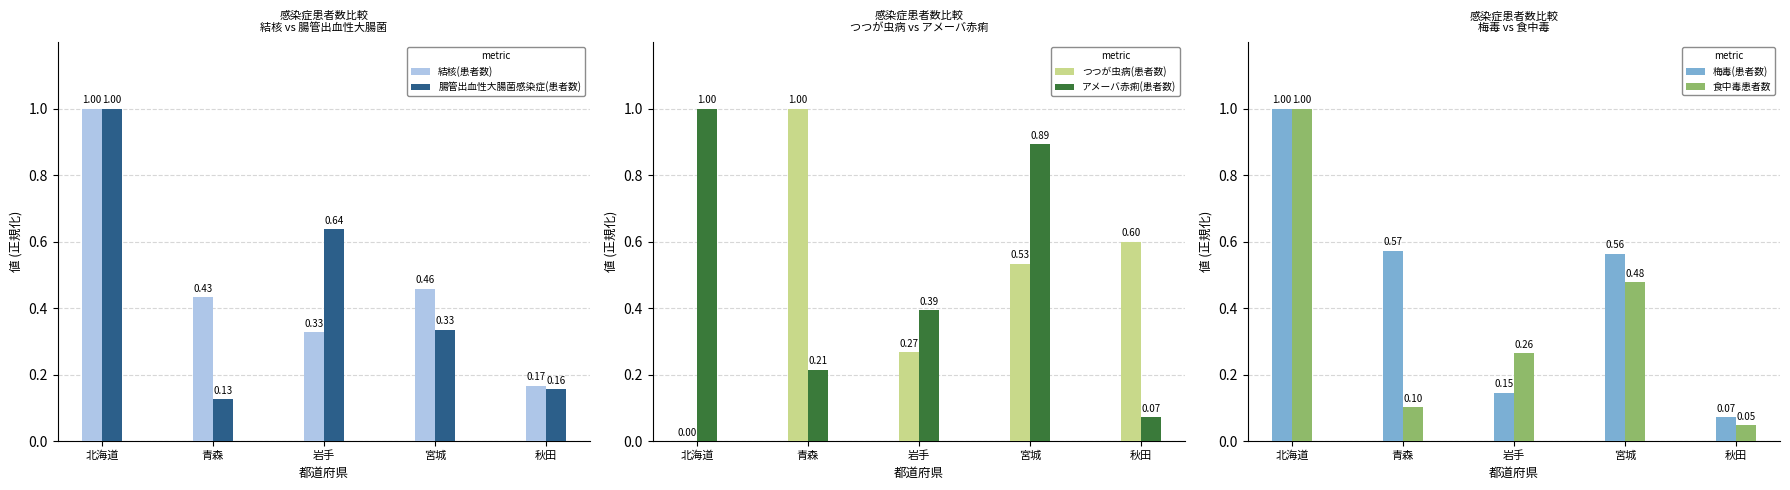

Rank the series by their maximum value, from highest to lowest.

結核(患者数), 腸管出血性大腸菌感染症(患者数), つつが虫病(患者数), アメーバ赤痢(患者数), 梅毒(患者数), 食中毒患者数